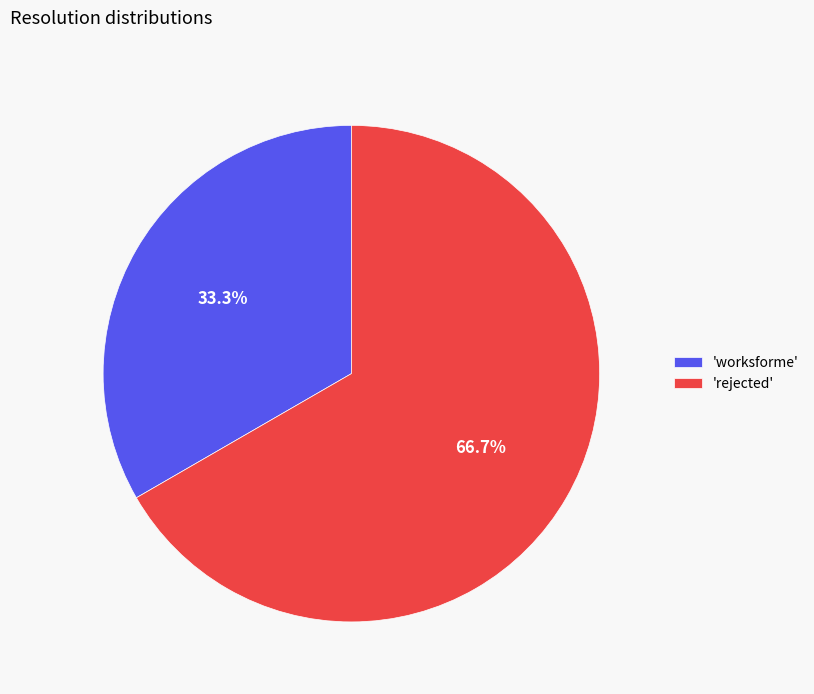

Do 'rejected' and 'worksforme' together represent more than half of the pie?

Yes